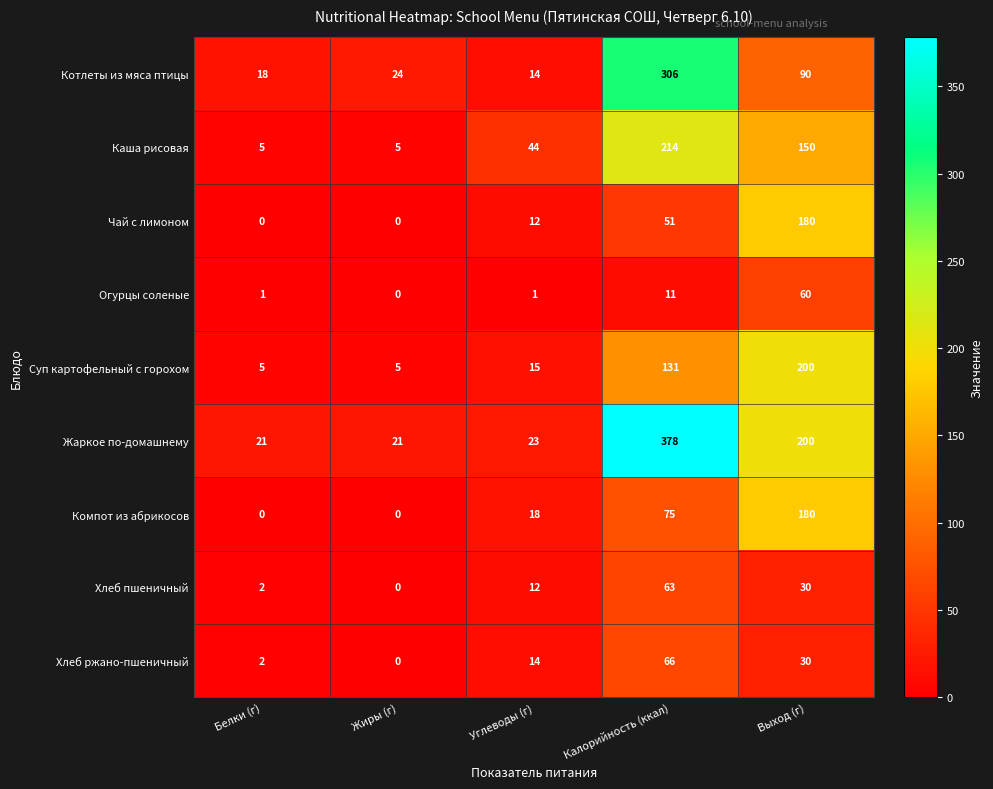

At which category is the sum across all series the highest?

Калорийность (ккал)